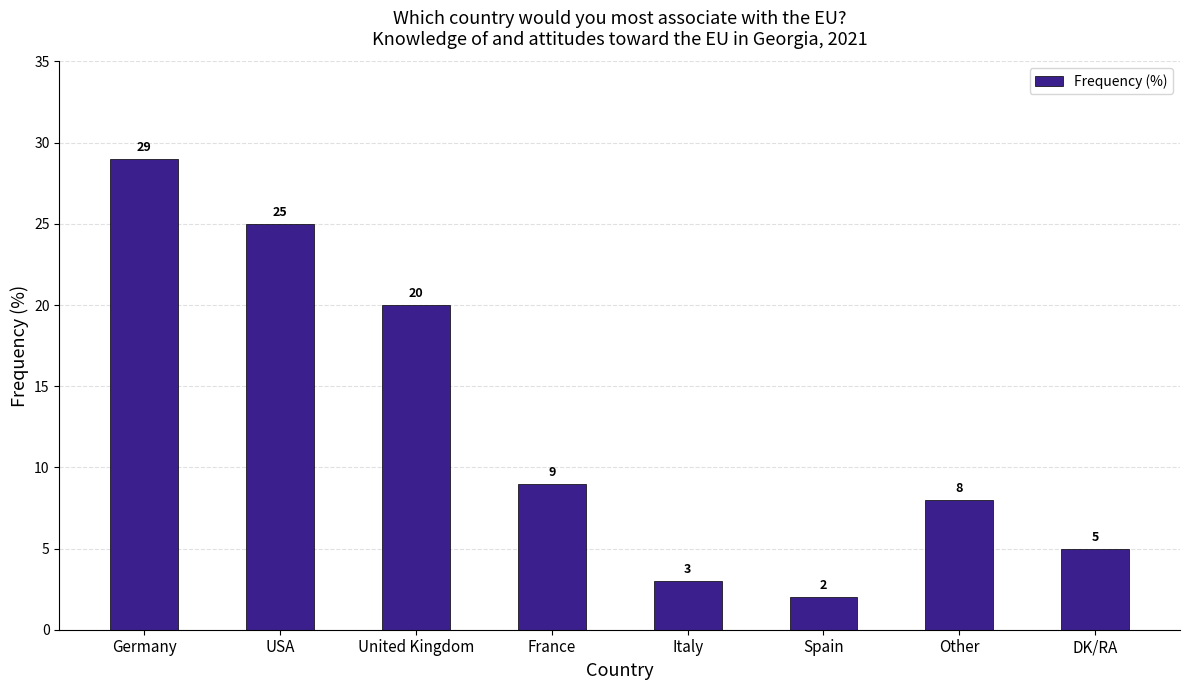

What is the change in value from Italy to Spain?

-1